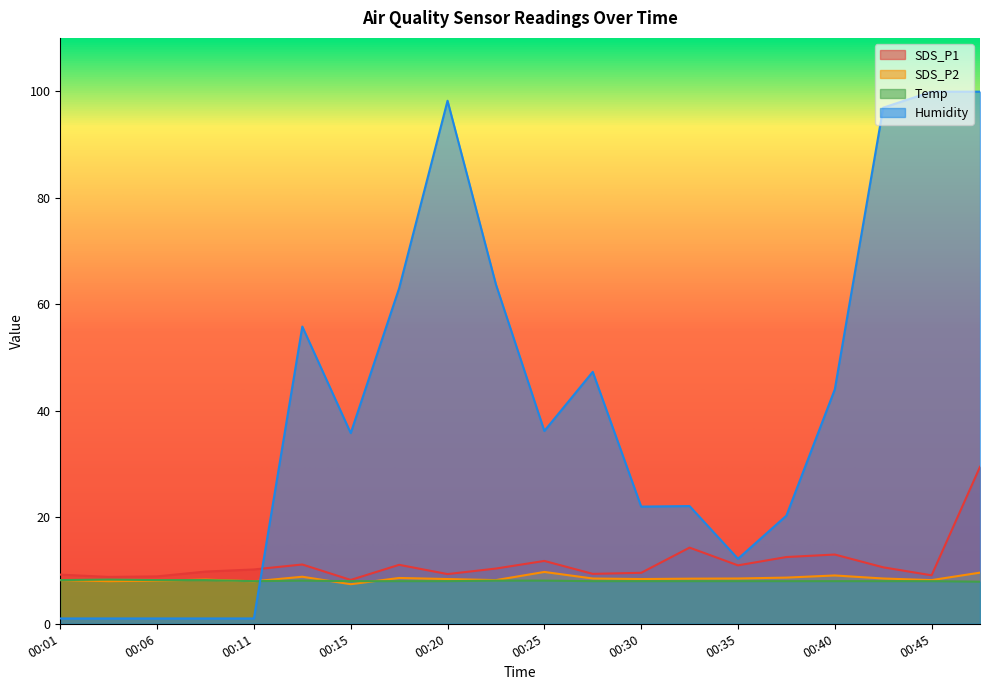

Is the value of Humidity at 00:06 greater than the value of SDS_P2 at 00:40?

No